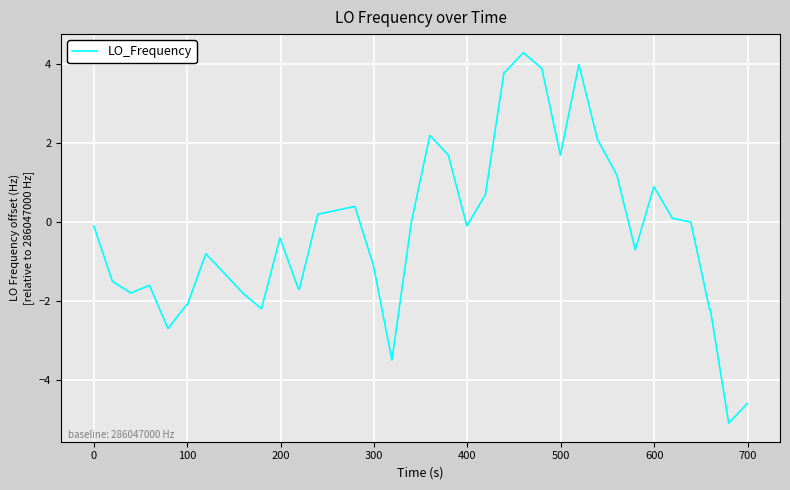

What is the minimum value shown in the chart?

-5.1